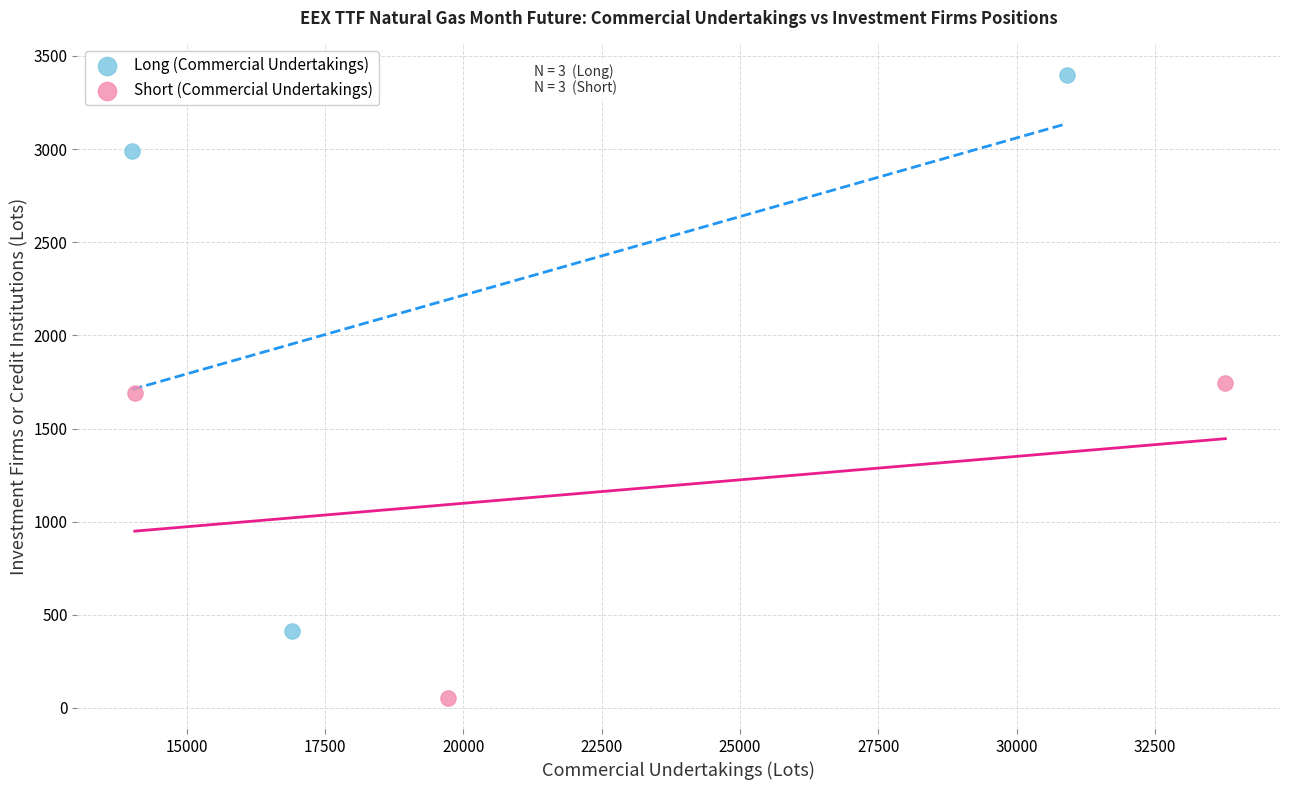

Which series reaches the maximum Y coordinate?

Long (Commercial Undertakings)